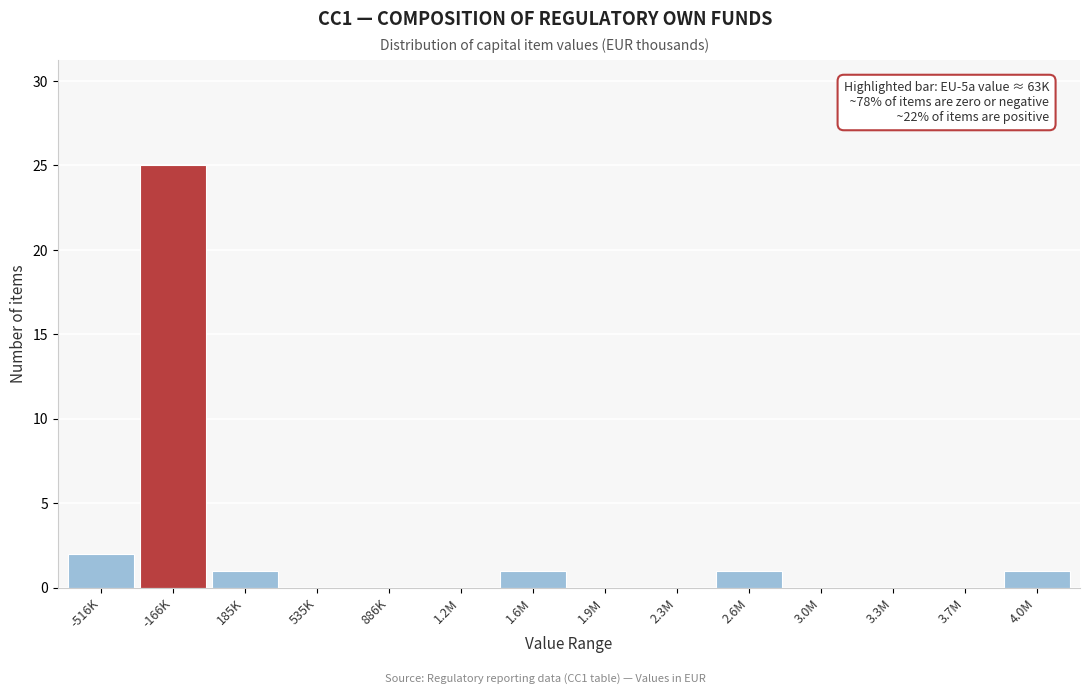

Reading right to left, what are all the values shown in this chart?

4.0M=1	3.7M=0	3.3M=0	3.0M=0	2.6M=1	2.3M=0	1.9M=0	1.6M=1	1.2M=0	886K=0	535K=0	185K=1	-166K=25	-516K=2